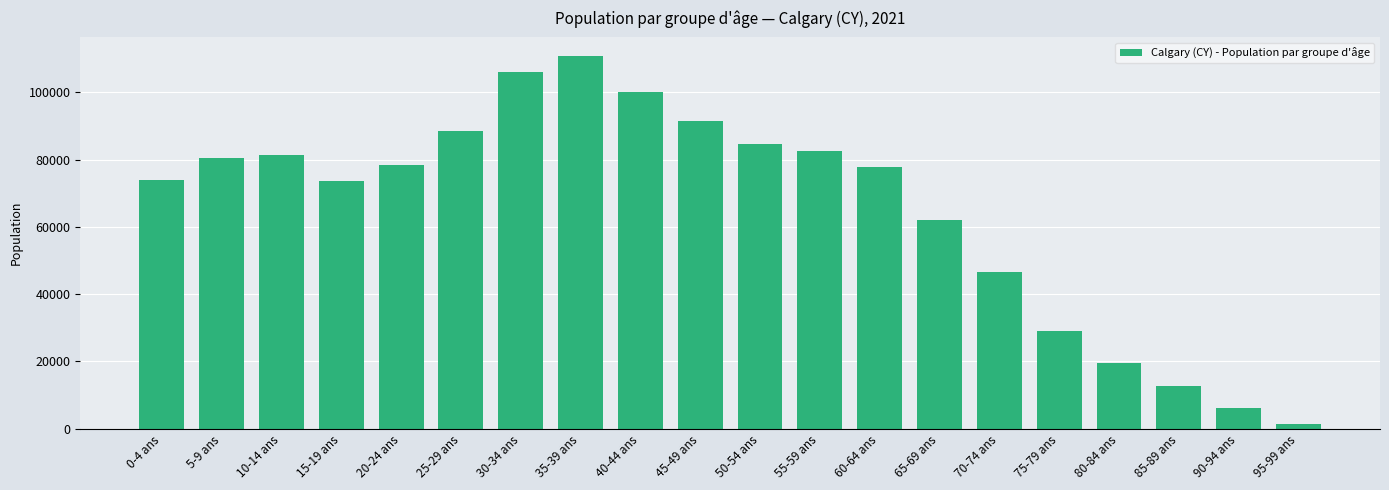

How many bars are there in total?

20